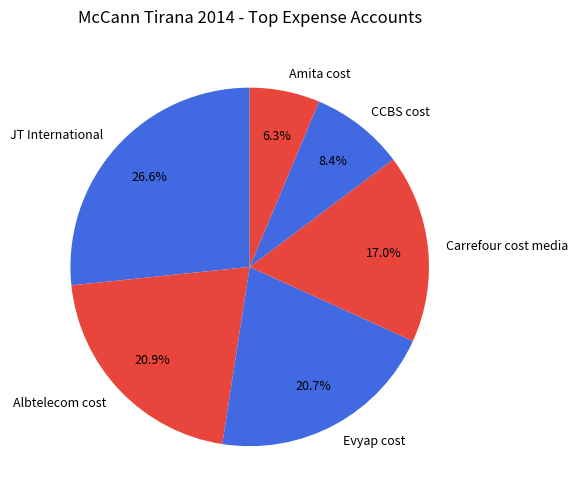

What is the ratio of the value at Evyap cost to the value at JT International?

0.8